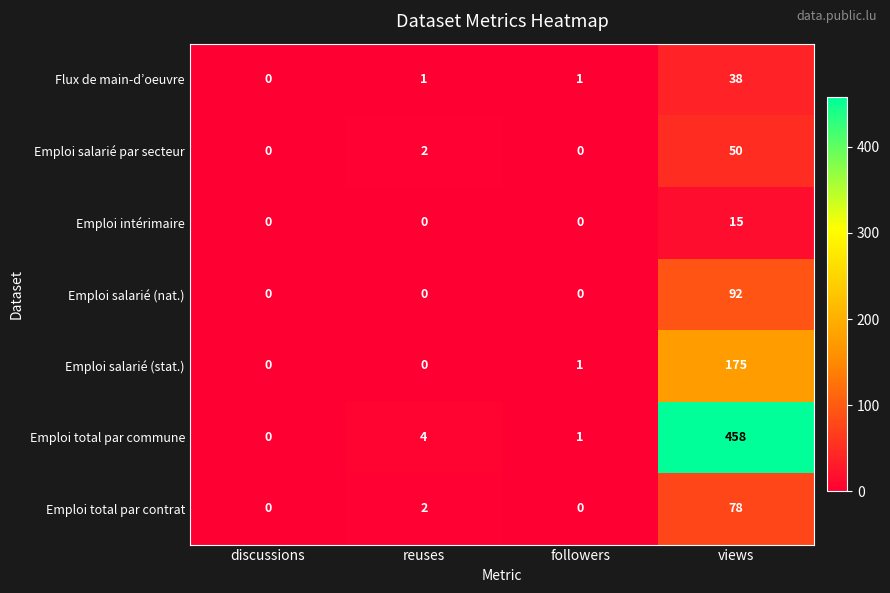

Is it true that Flux de main-d’oeuvre equals -21 at discussions?

False